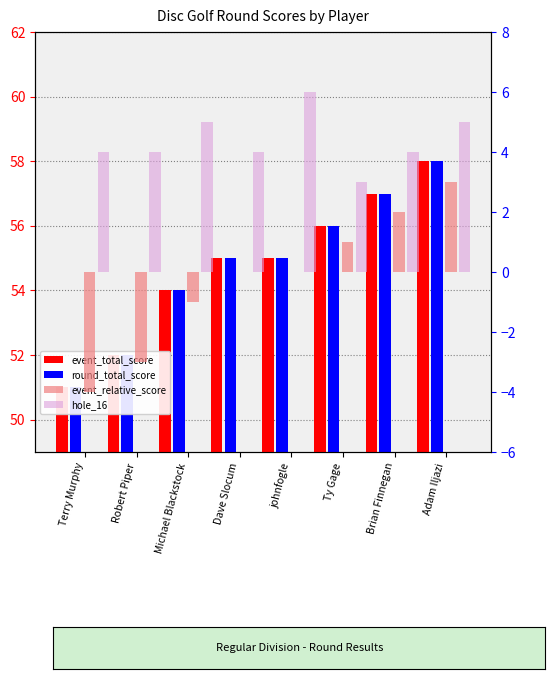

List the series in order of their peak value, lowest first.

event_relative_score, hole_16, event_total_score, round_total_score